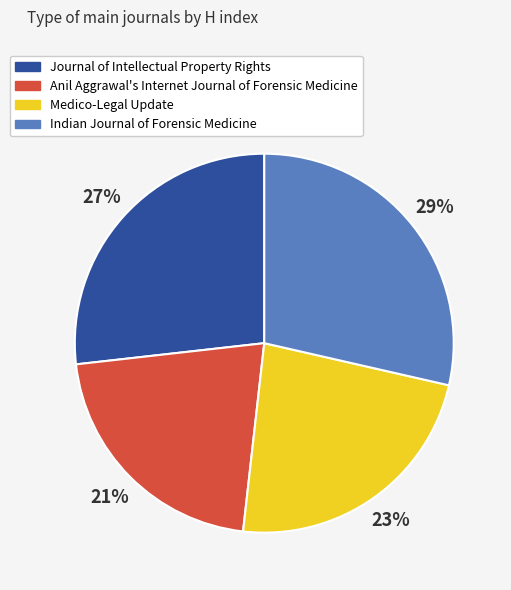

How many slices are in this pie chart?

4